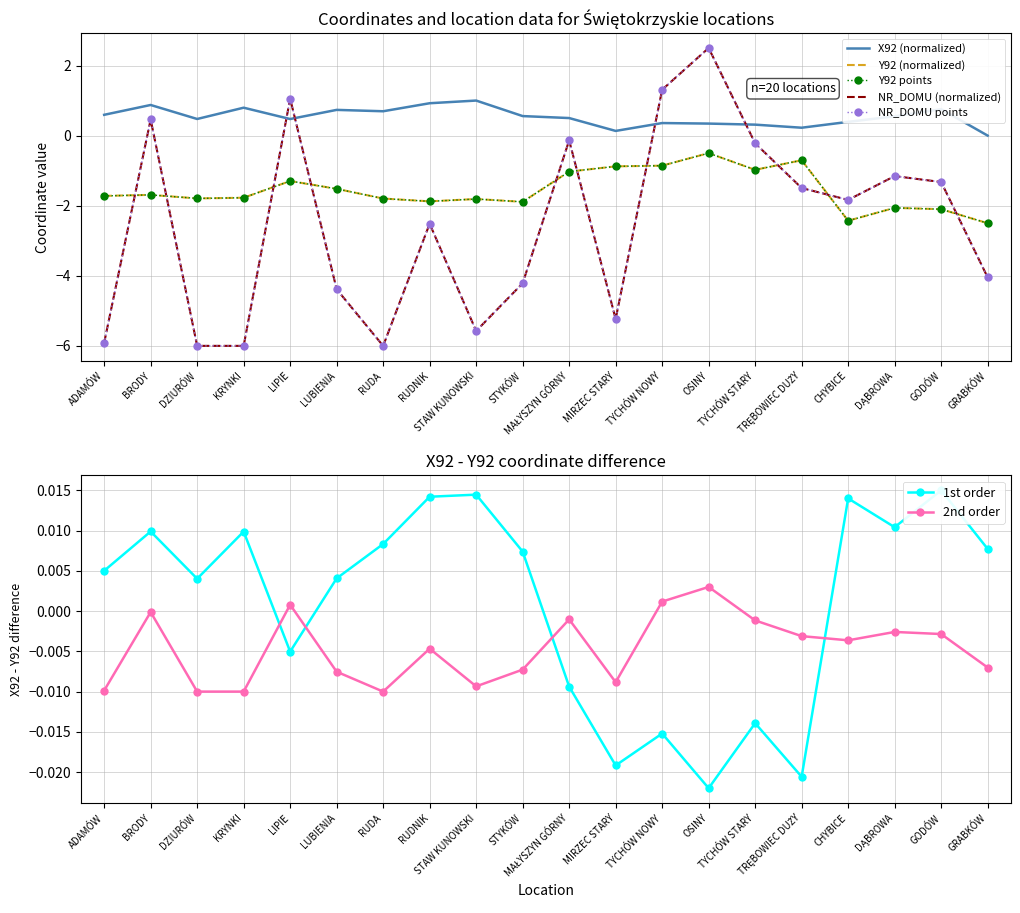

Which series changed the most between MAŁYSZYN GÓRNY and TYCHÓW NOWY?

NR_DOMU_numeric